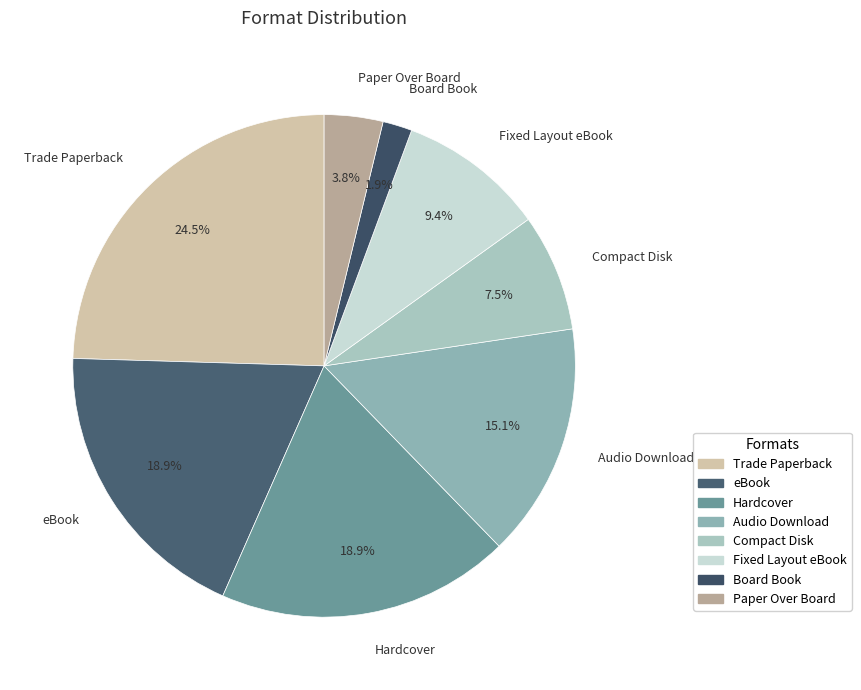

To the nearest percent, what is the difference between the Board Book and Paper Over Board slice percentages?

2%